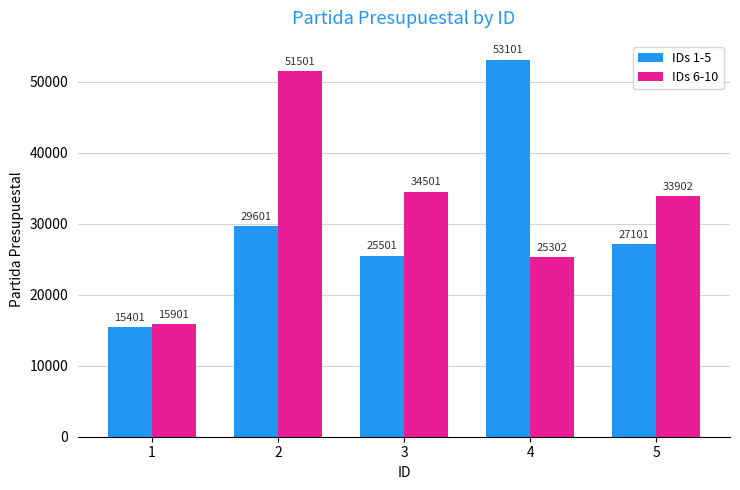

How many data points in IDs 1-5 are less than 27101?

2